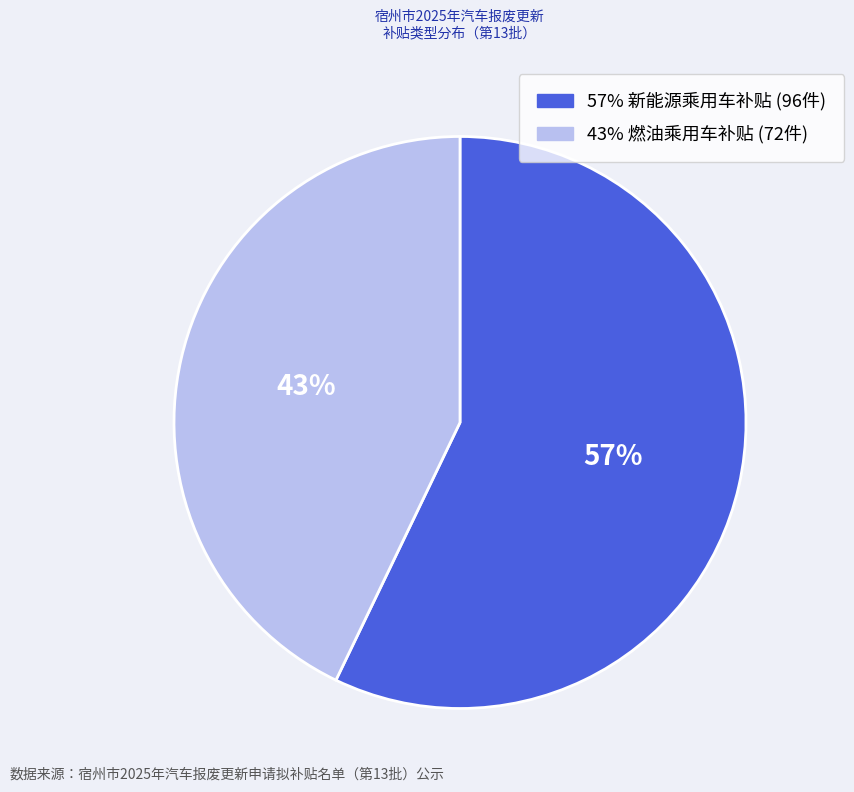

To the nearest percent, what is the difference between the largest and smallest slice percentages?

14%